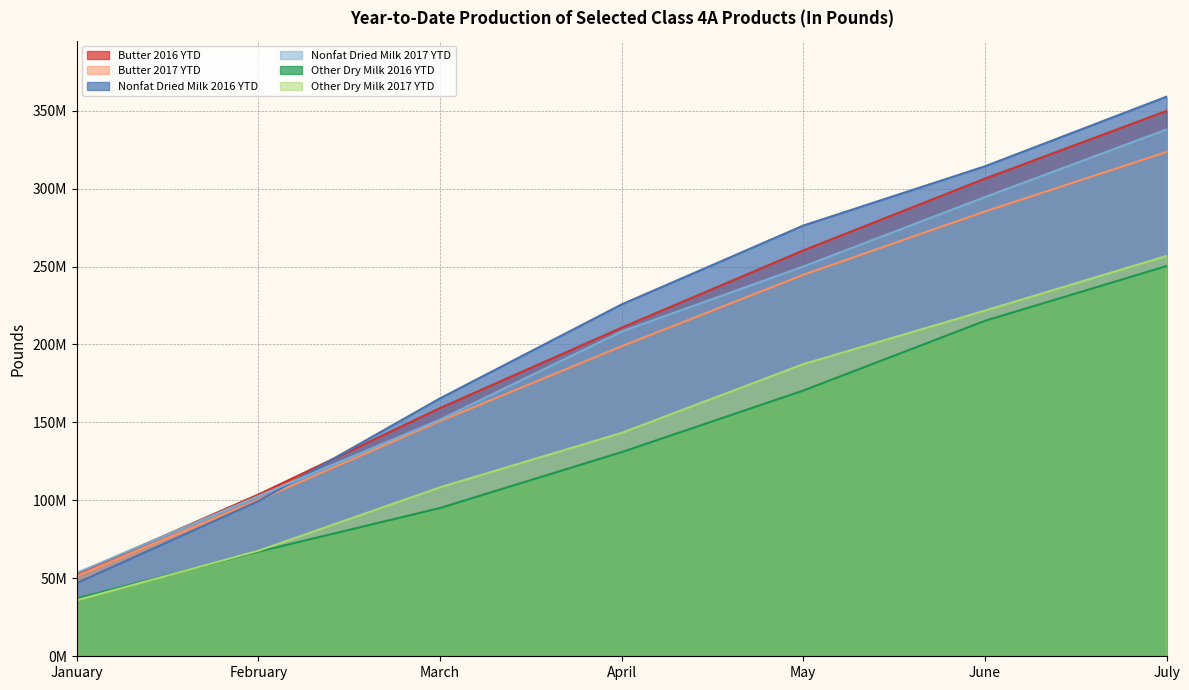

How many Other Dry Milk 2017 YTD values are between 67690832 and 221730445?

5